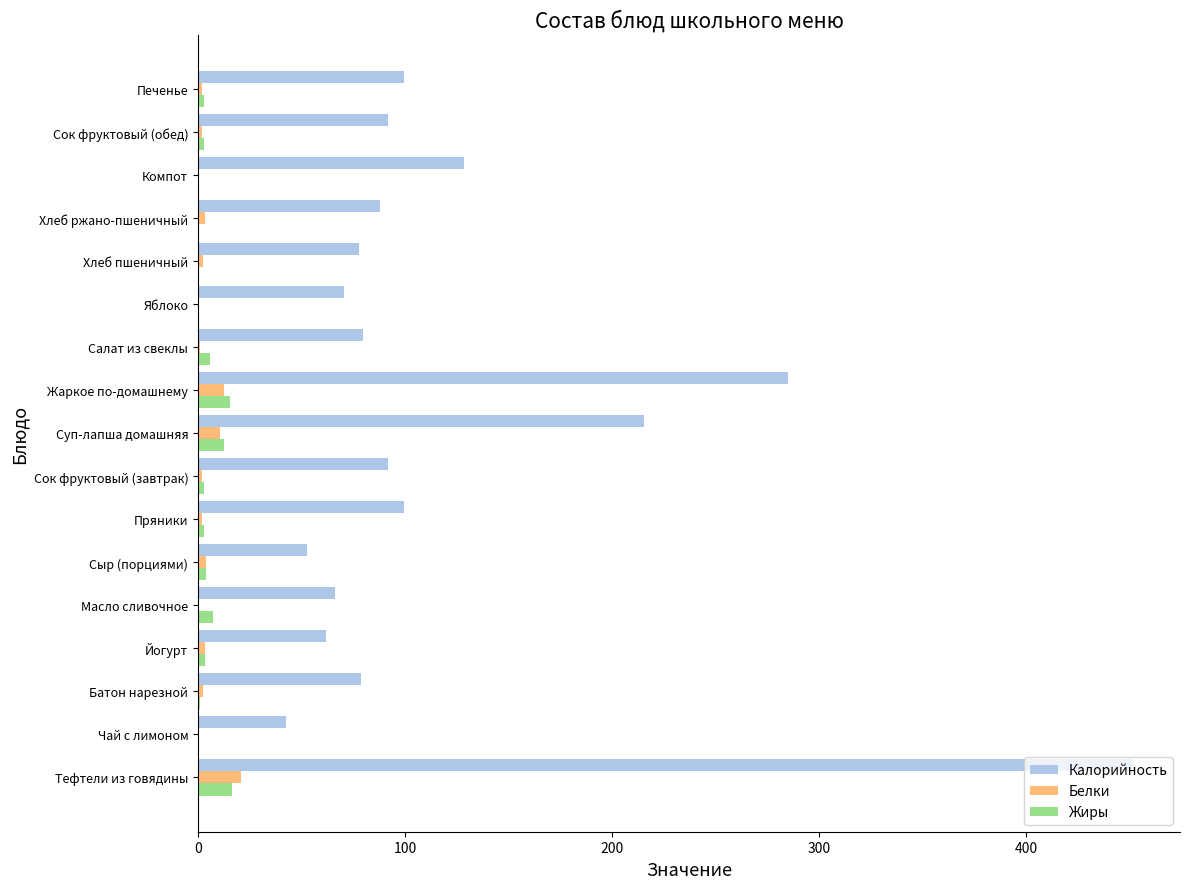

Which series has the largest total across all categories?

Калорийность